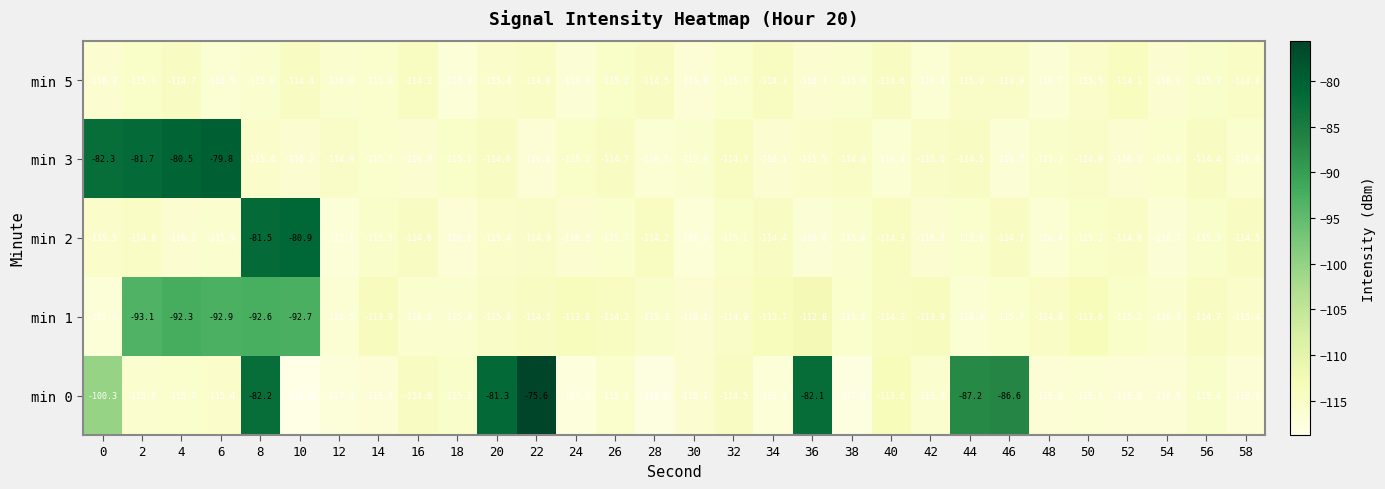

Which category has the lowest value in the min 5 series?

18